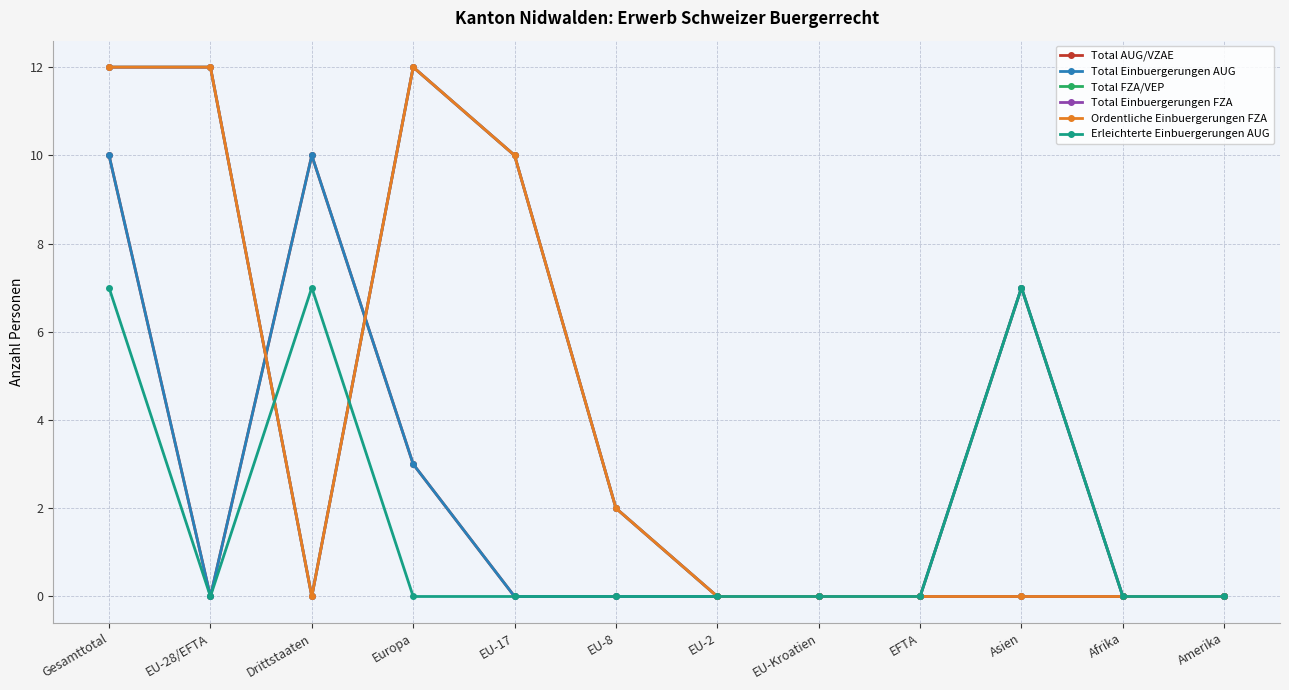

The Erleichterte Einbuergerungen AUG series shows 4 at EU-17. True or false?

False